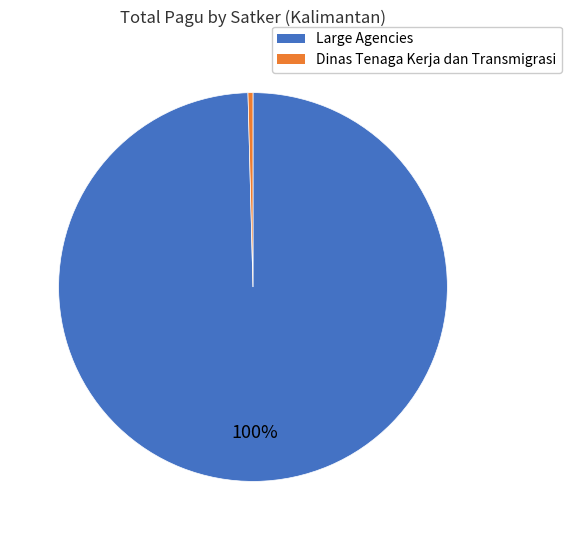

Count the number of slices in the pie.

2